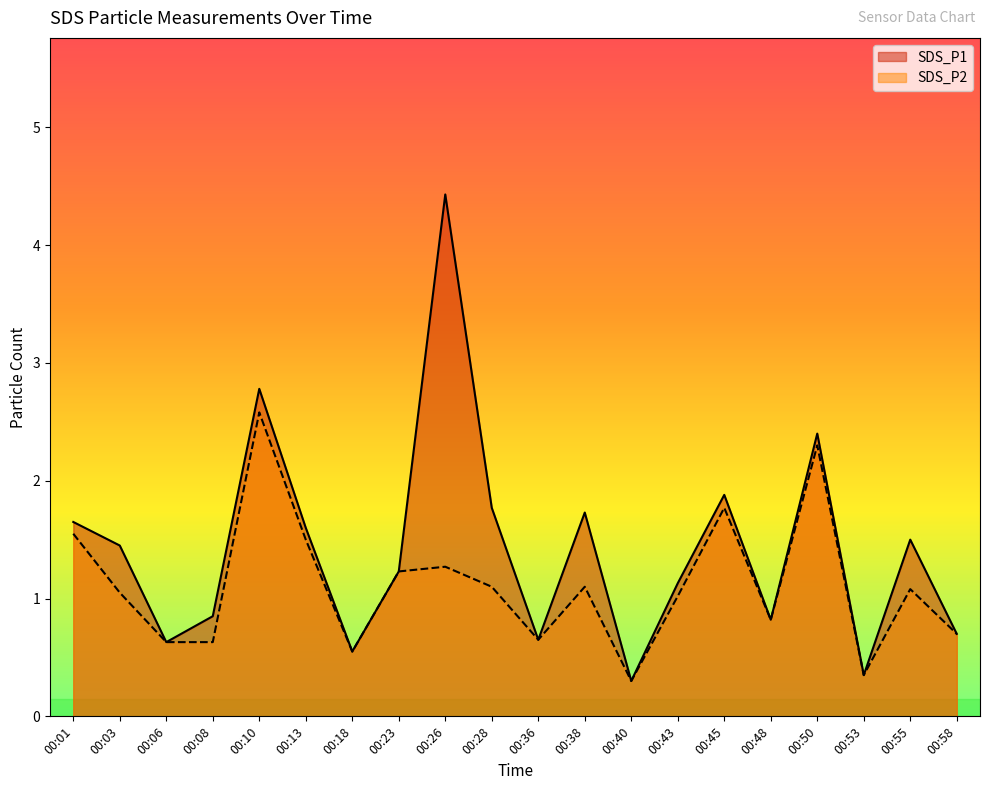

What is the greatest value displayed?

4.4